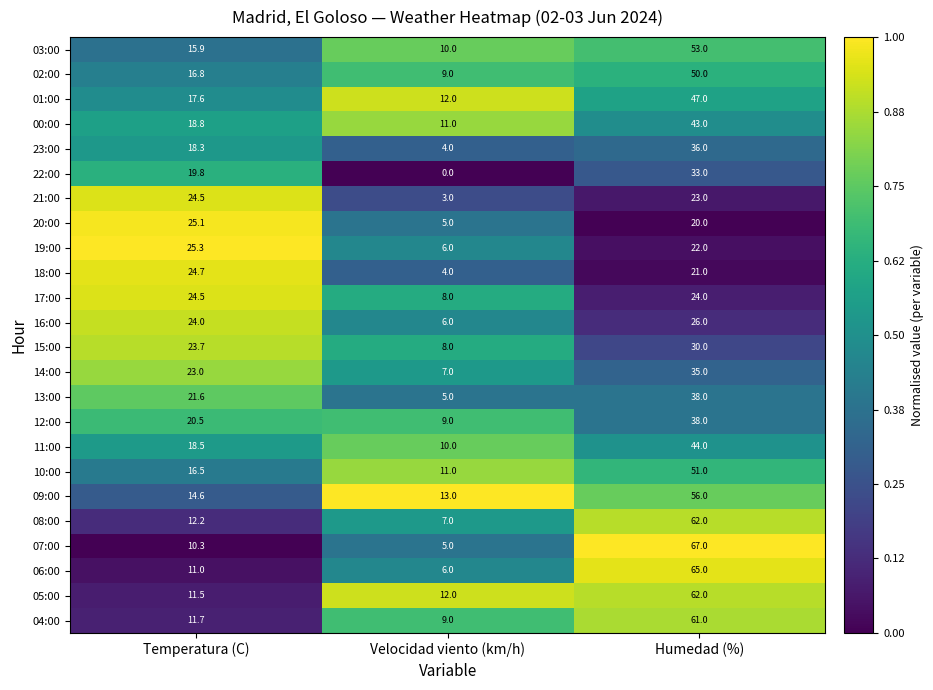

Where does the 09:00 series first go above 14?

Temperatura (C)